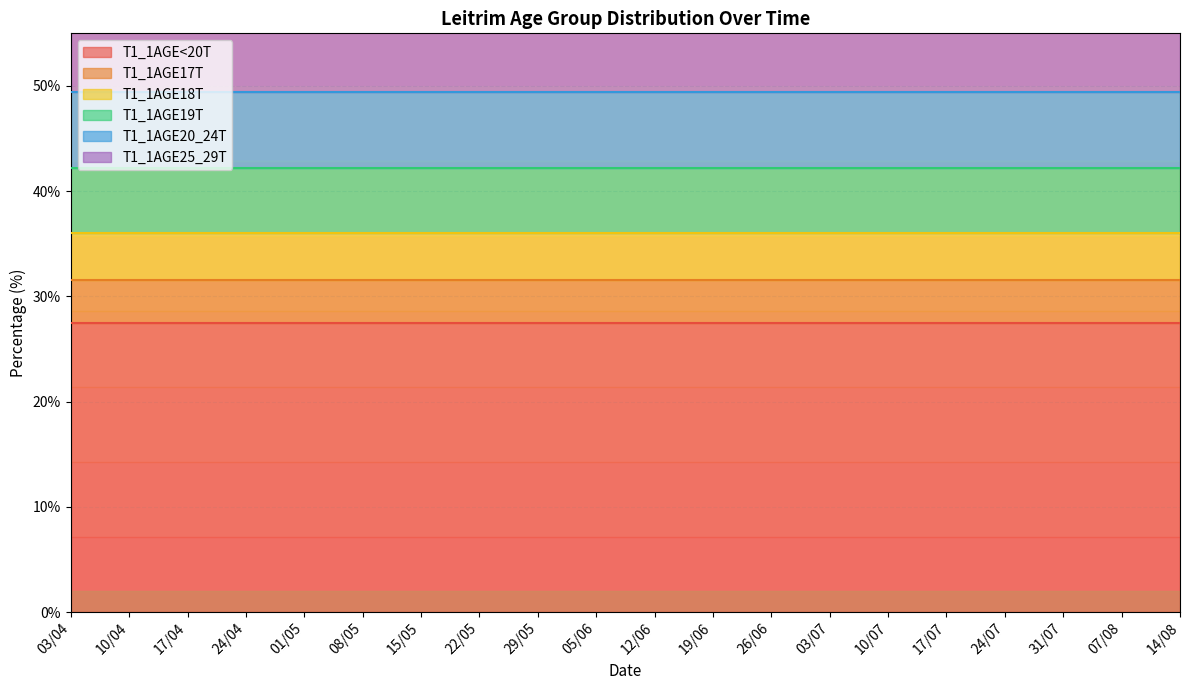

What is the label of the 4th point from the left?

24/04